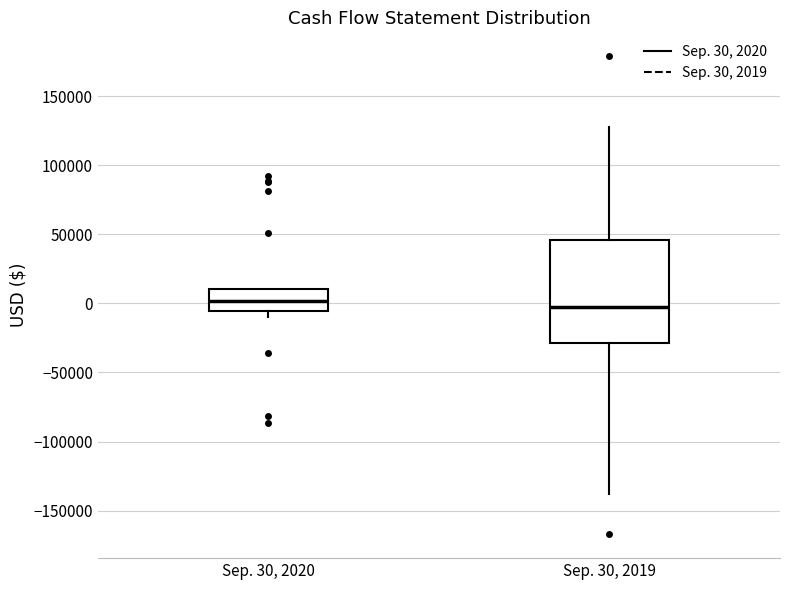

Reading left to right, read every box against the y-axis: the position of its median line, the range the box covers, and the ends of its whiskers. The values are not printed on the chart, so give them approximately, as read against the axis.

Sep. 30, 2020: median 0, box -5000 to 10000, whiskers -10000 to 10000
Sep. 30, 2019: median -5000, box -30000 to 45000, whiskers -140000 to 130000